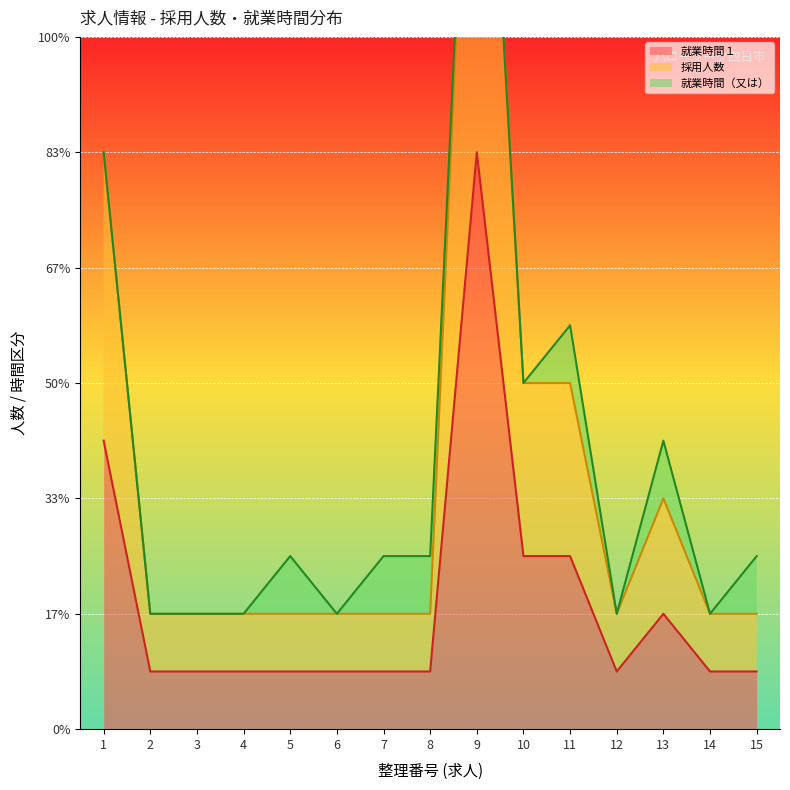

What is the highest value of the 就業時間１ series?

10